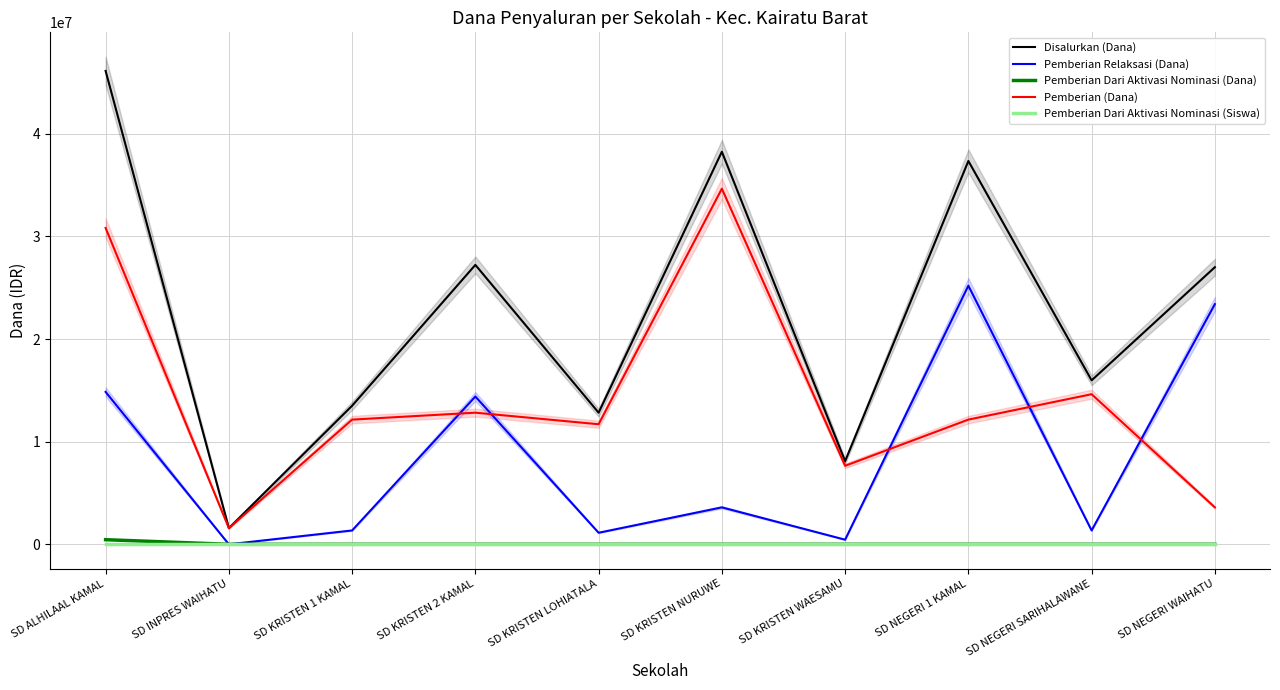

Reading left to right, what are all the values shown in this chart?

Disalurkan (Dana): 46125000	1575000	13500000	27225000	12825000	38250000	8100000	37350000	15975000	27000000
Pemberian Relaksasi (Dana): 14850000	0	1350000	14400000	1125000	3600000	450000	25200000	1350000	23400000
Pemberian Dari Aktivasi Nominasi (Dana): 450000	0	0	0	0	0	0	0	0	0
Pemberian (Dana): 30825000	1575000	12150000	12825000	11700000	34650000	7650000	12150000	14625000	3600000
Pemberian Dari Aktivasi Nominasi (Siswa): 2	0	0	0	0	0	0	0	0	0